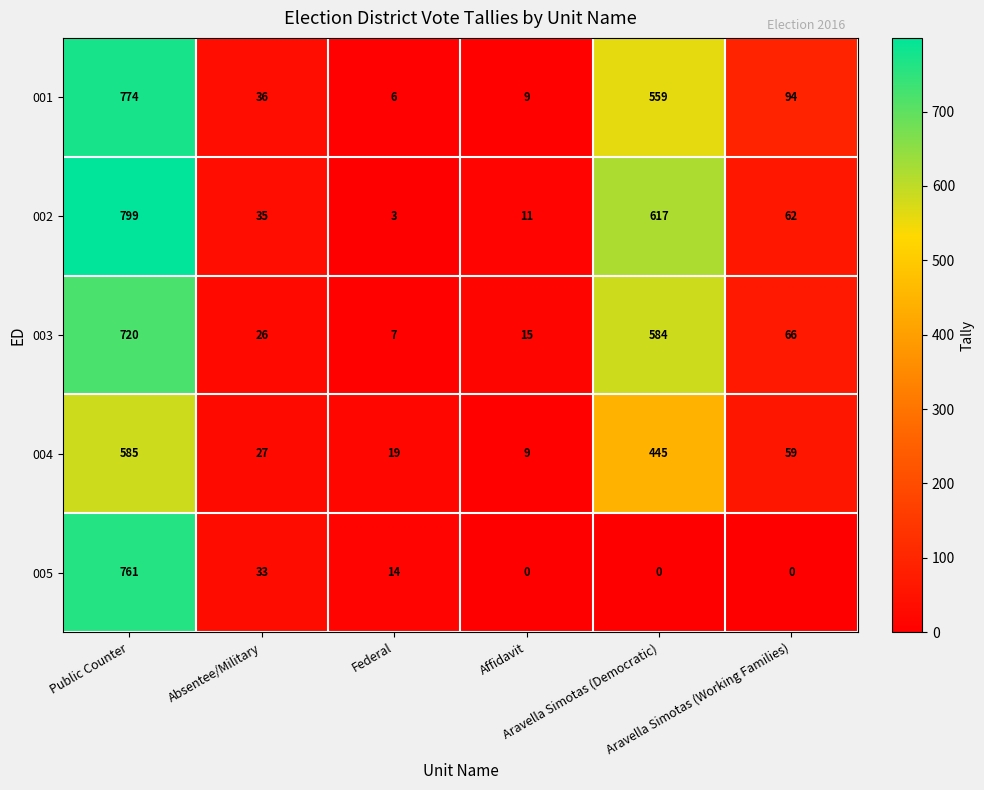

Rank the series by their maximum value, from highest to lowest.

002, 001, 005, 003, 004